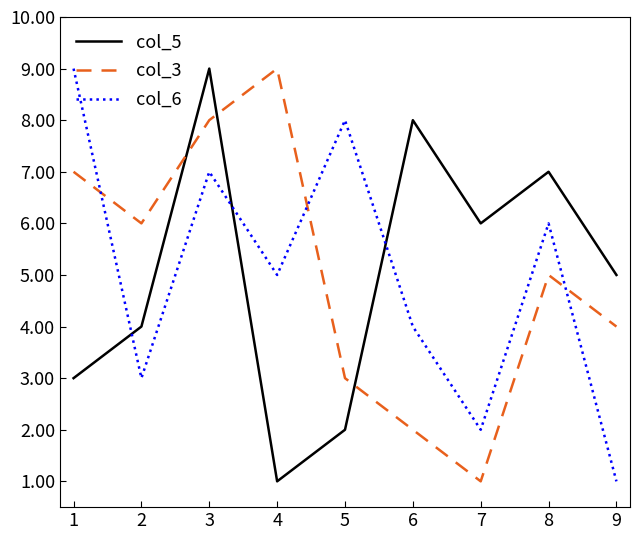

Between 3 and 7, which series saw the biggest shift?

col_3